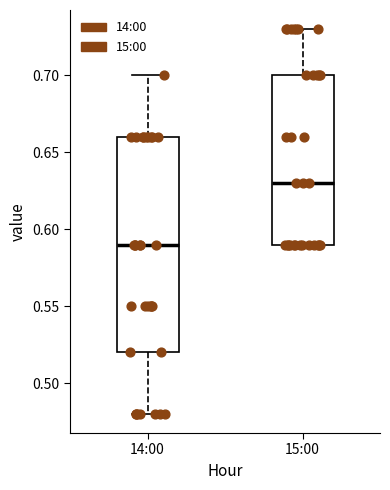

Reading left to right, read every box against the y-axis: the position of its median line, the range the box covers, and the ends of its whiskers. The values are not printed on the chart, so give them approximately, as read against the axis.

14:00: median 0.59, box 0.52 to 0.66, whiskers 0.48 to 0.70
15:00: median 0.63, box 0.59 to 0.70, whiskers 0.59 to 0.73